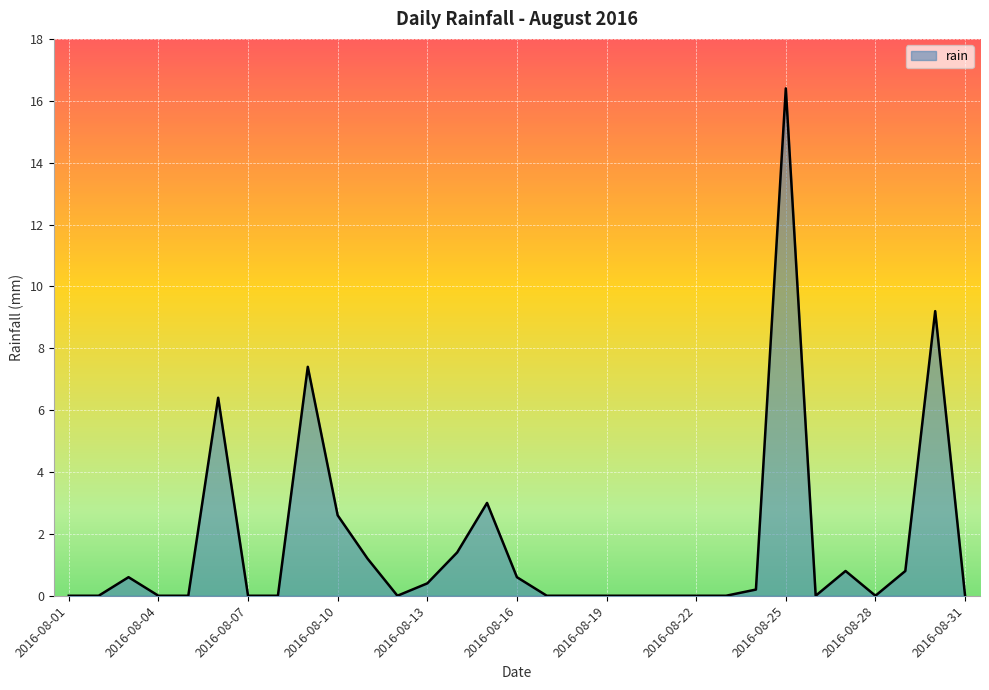

What is the difference between the maximum and minimum values?

16.4